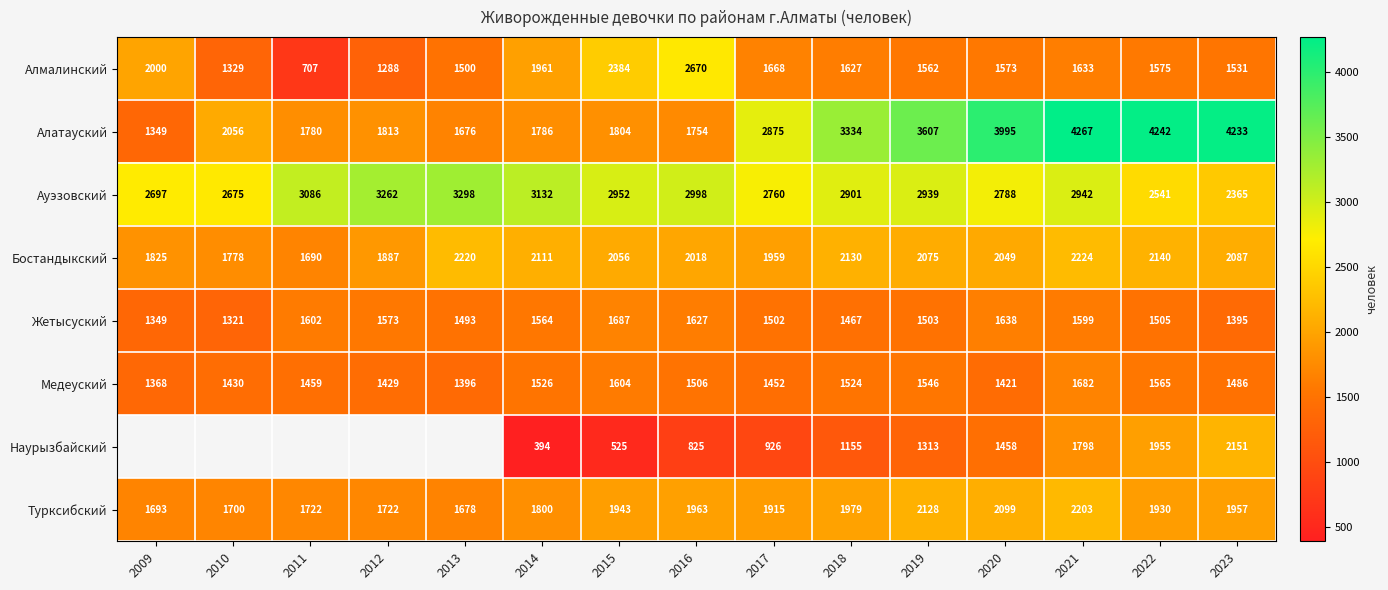

The Ауэзовский series shows 1116.0 at 2011. True or false?

False